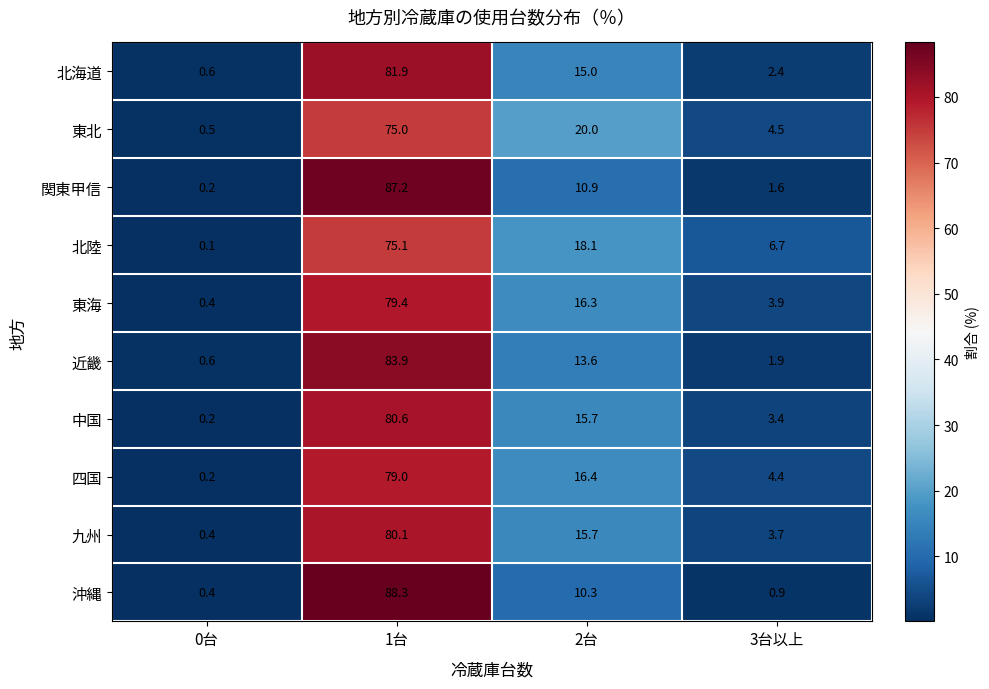

What is the difference between the maximum and second lowest values in the 中国 series?

77.2